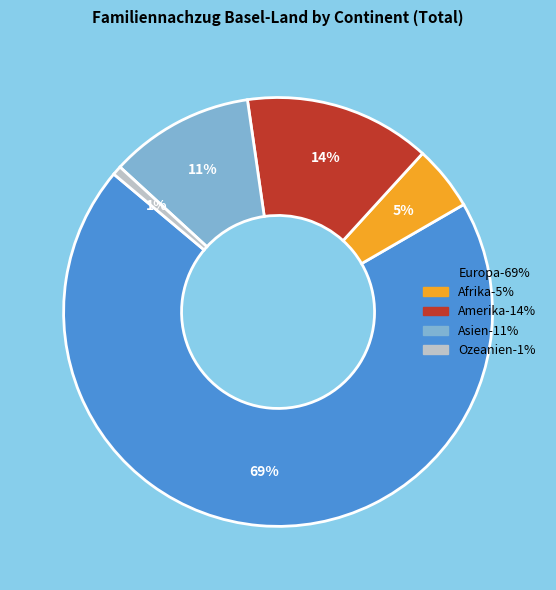

Combined, do Asien and Ozeanien account for over 50%?

No